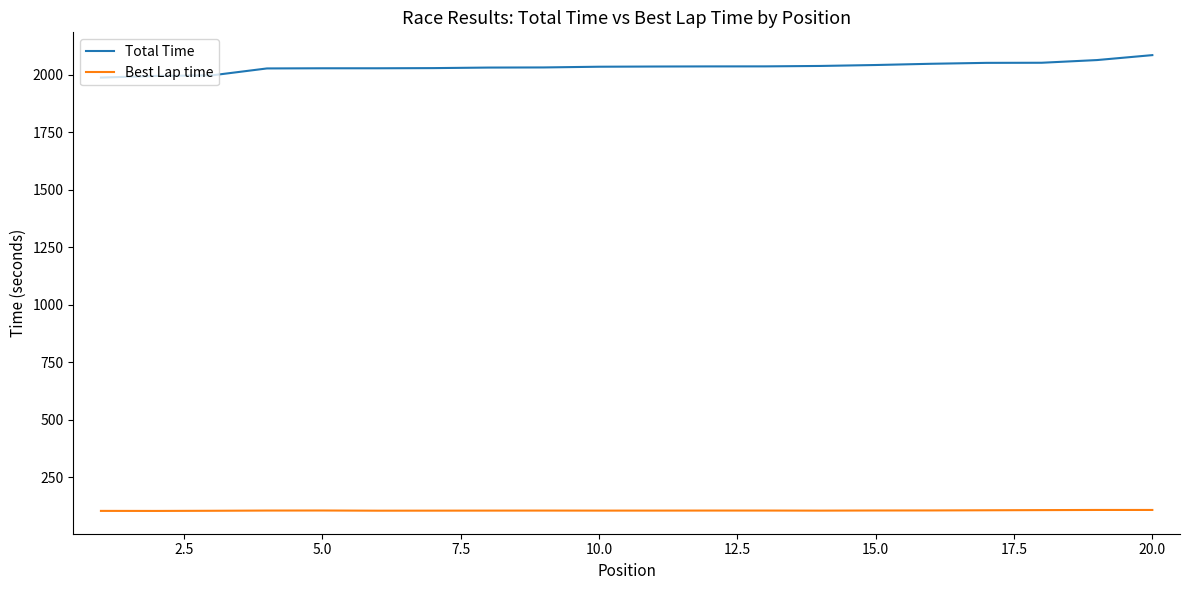

Which series has the largest total across all categories?

Total Time